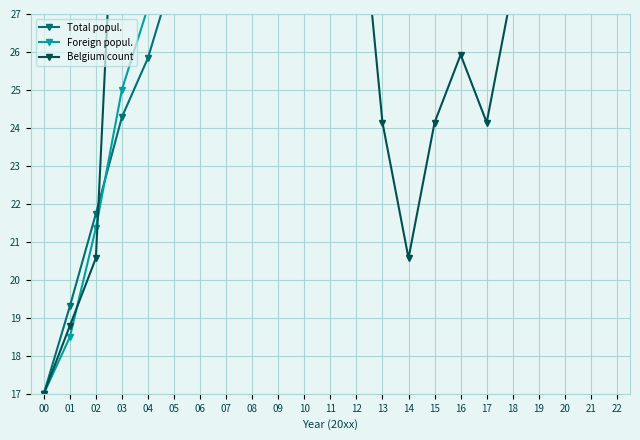

Reading left to right, extract all data points from this chart.

Total popul.: 00=17.0	01=19.3	02=21.7	03=24.3	04=25.8	05=28.1	06=28.4	07=29.6	08=31.6	09=33.6	10=35.0	11=36.5	12=37.5	13=38.0	14=37.9	15=38.3	16=38.8	17=39.3	18=39.7	19=40.7	20=42.0	21=40.9	22=40.9
Foreign popul.: 00=17.0	01=18.5	02=21.4	03=25.0	04=27.2	05=31.0	06=30.8	07=34.1	08=37.7	09=41.5	10=42.0	11=41.1	12=41.1	13=39.8	14=37.2	15=34.4	16=34.5	17=34.2	18=34.7	19=37.1	20=40.2	21=40.0	22=40.2
Belgium count: 00=17.0	01=18.8	02=20.6	03=34.9	04=42.0	05=33.1	06=33.1	07=36.6	08=36.6	09=34.9	10=33.1	11=29.5	12=31.3	13=24.1	14=20.6	15=24.1	16=25.9	17=24.1	18=27.7	19=31.3	20=33.1	21=29.5	22=29.5